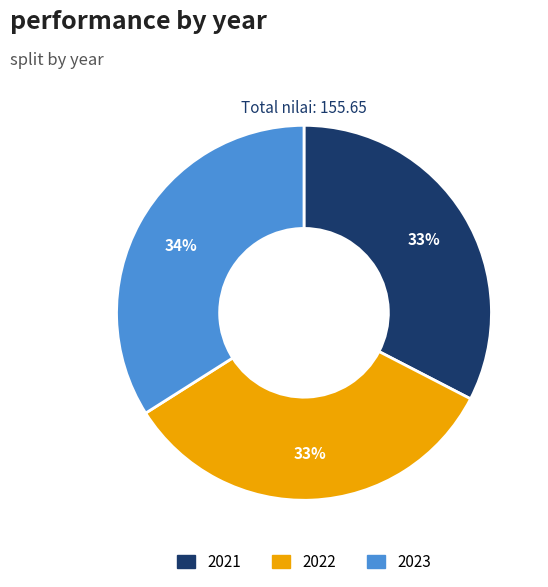

The 2023 slice represents 34% of the pie. True or false?

True